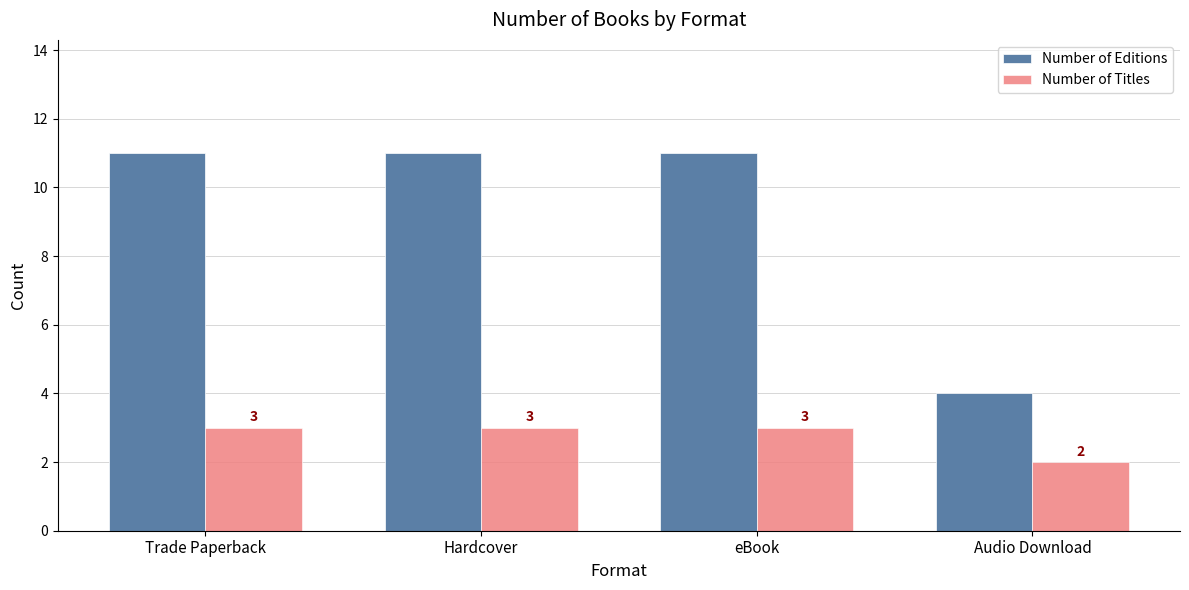

Which series has the largest total across all categories?

Number of Editions